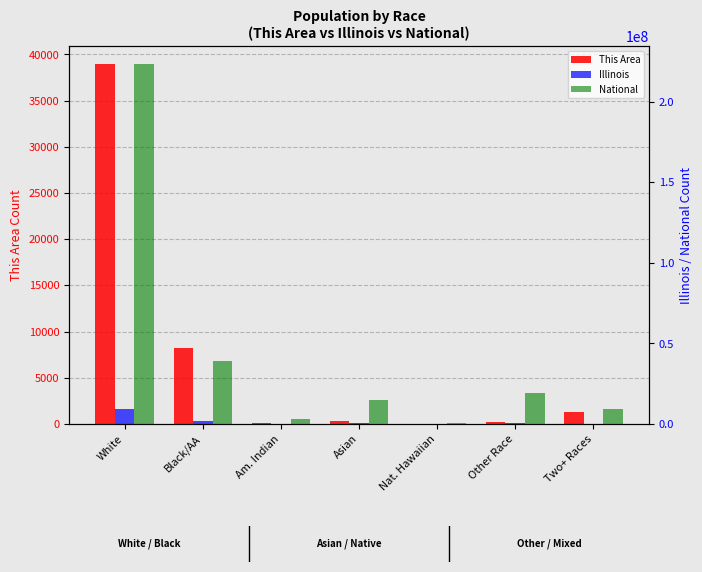

Reading left to right, what are all the values shown in this chart?

This Area: White=38968	Black/AA=8225	Am. Indian=126	Asian=305	Nat. Hawaiian=8	Other Race=212	Two+ Races=1290
Illinois: White=9177877	Black/AA=1866414	Am. Indian=43963	Asian=586934	Nat. Hawaiian=4050	Other Race=861412	Two+ Races=289982
National: White=223553265	Black/AA=38929319	Am. Indian=2932248	Asian=14674252	Nat. Hawaiian=540013	Other Race=19107368	Two+ Races=9009073